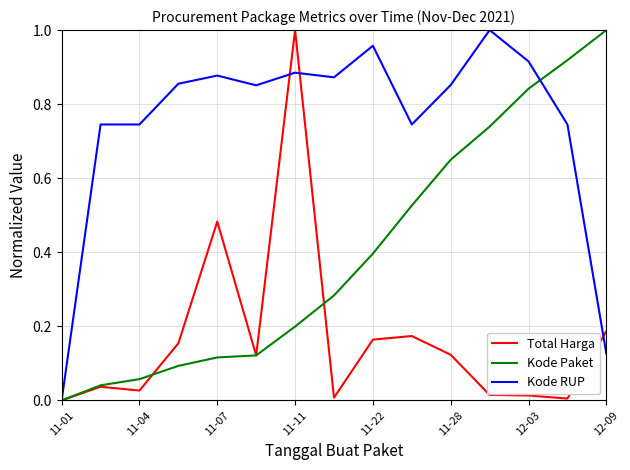

Which series has the largest total across all categories?

Kode RUP